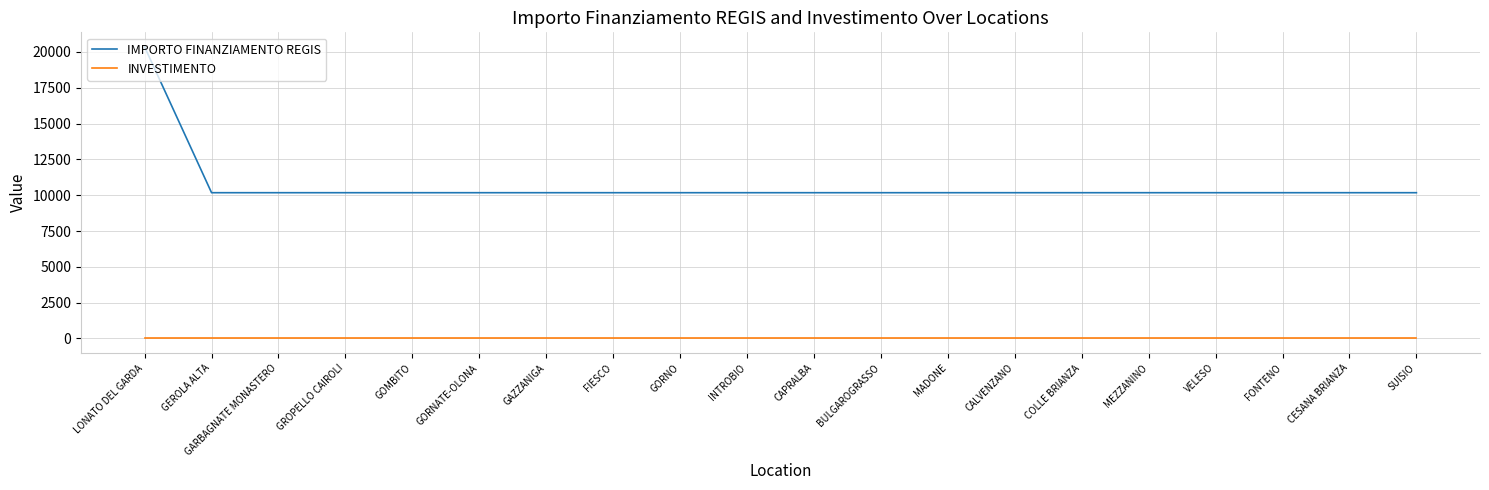

Reading left to right, list all the values displayed in this chart.

IMPORTO FINANZIAMENTO REGIS: 20344.0	10172.0	10172.0	10172.0	10172.0	10172.0	10172.0	10172.0	10172.0	10172.0	10172.0	10172.0	10172.0	10172.0	10172.0	10172.0	10172.0	10172.0	10172.0	10172.0
INVESTIMENTO: 1.3	1.3	1.3	1.3	1.3	1.3	1.3	1.3	1.3	1.3	1.3	1.3	1.3	1.3	1.3	1.3	1.3	1.3	1.3	1.3